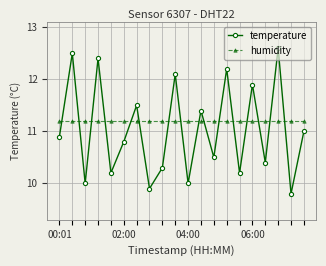

Rank the series by their average value, from lowest to highest.

temperature, humidity